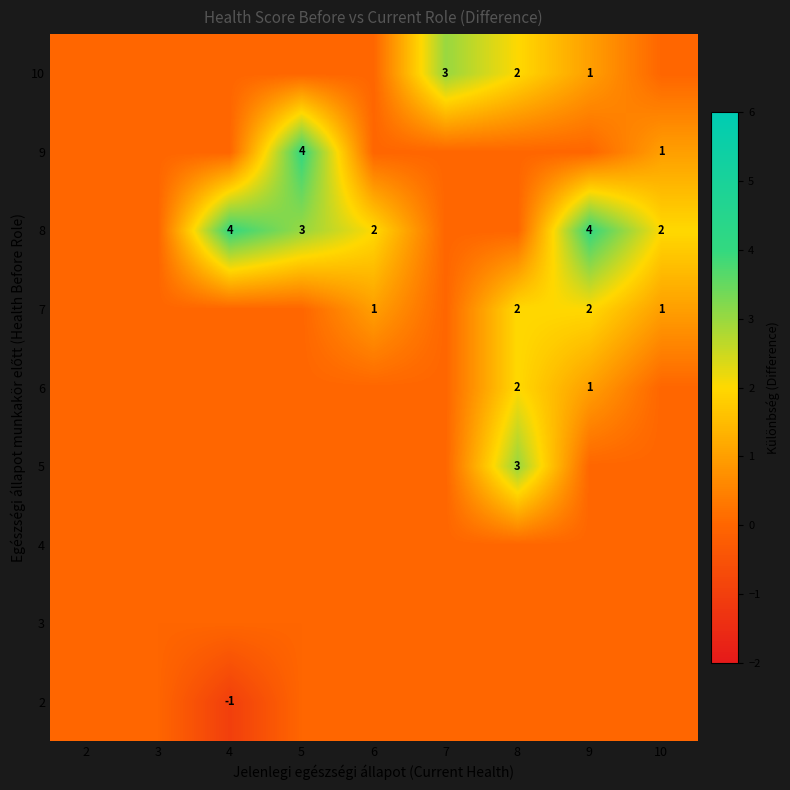

What is the total value across all series at 6?

3